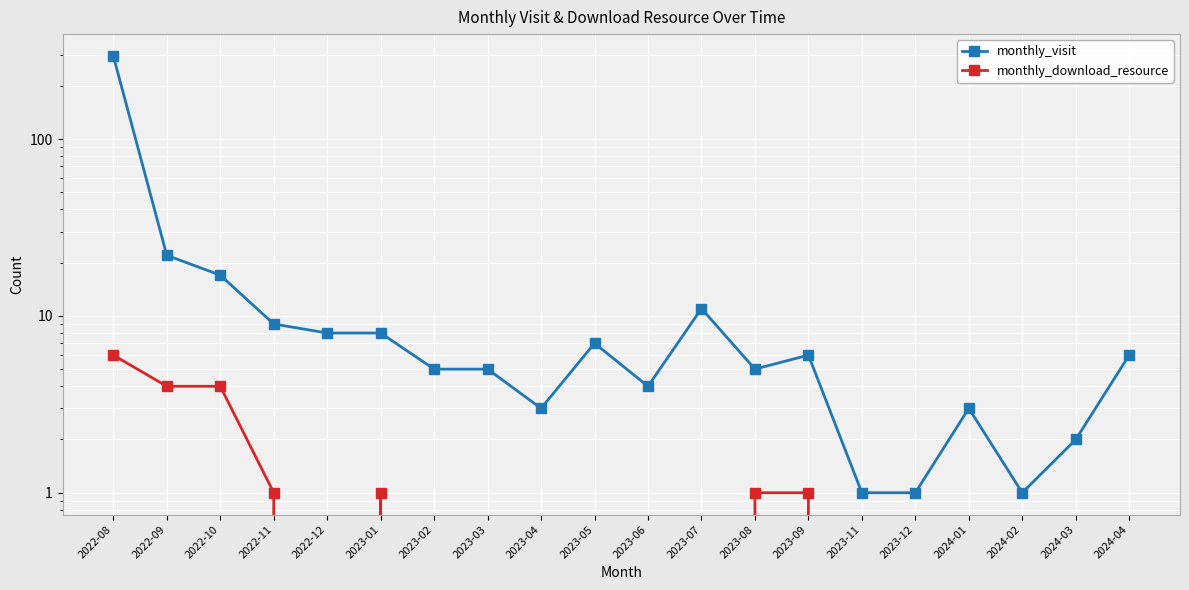

Is this an area chart (filled region under the line)?

No